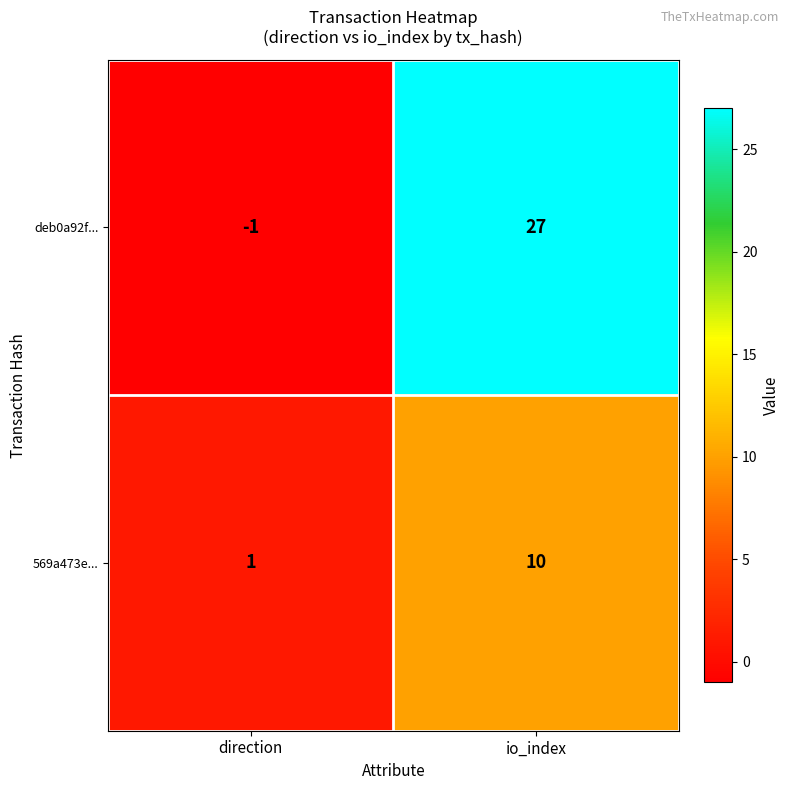

At io_index, list the series in order from smallest to largest.

569a473e..., deb0a92f...